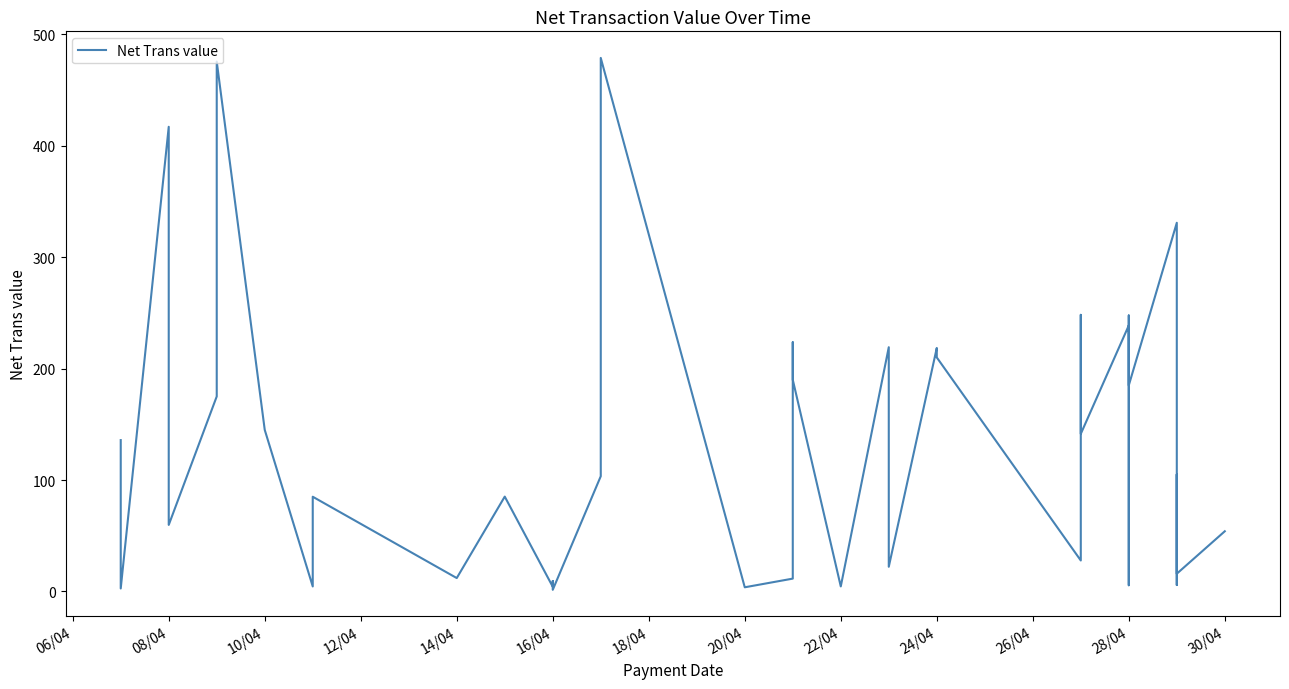

Count the number of categories in the chart.

40